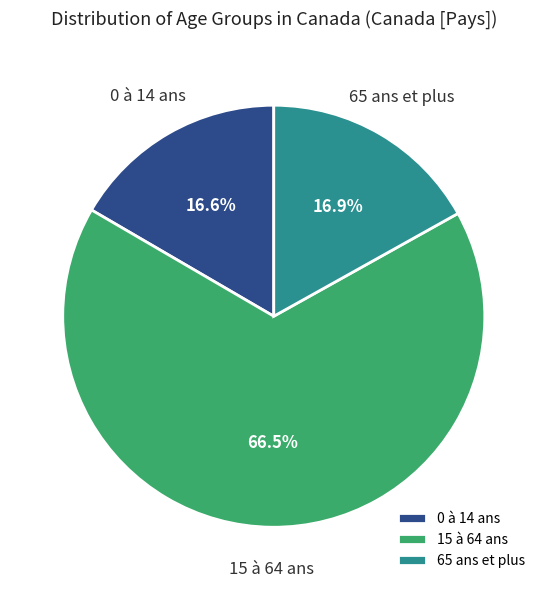

The 0 à 14 ans slice represents 17% of the pie. True or false?

True